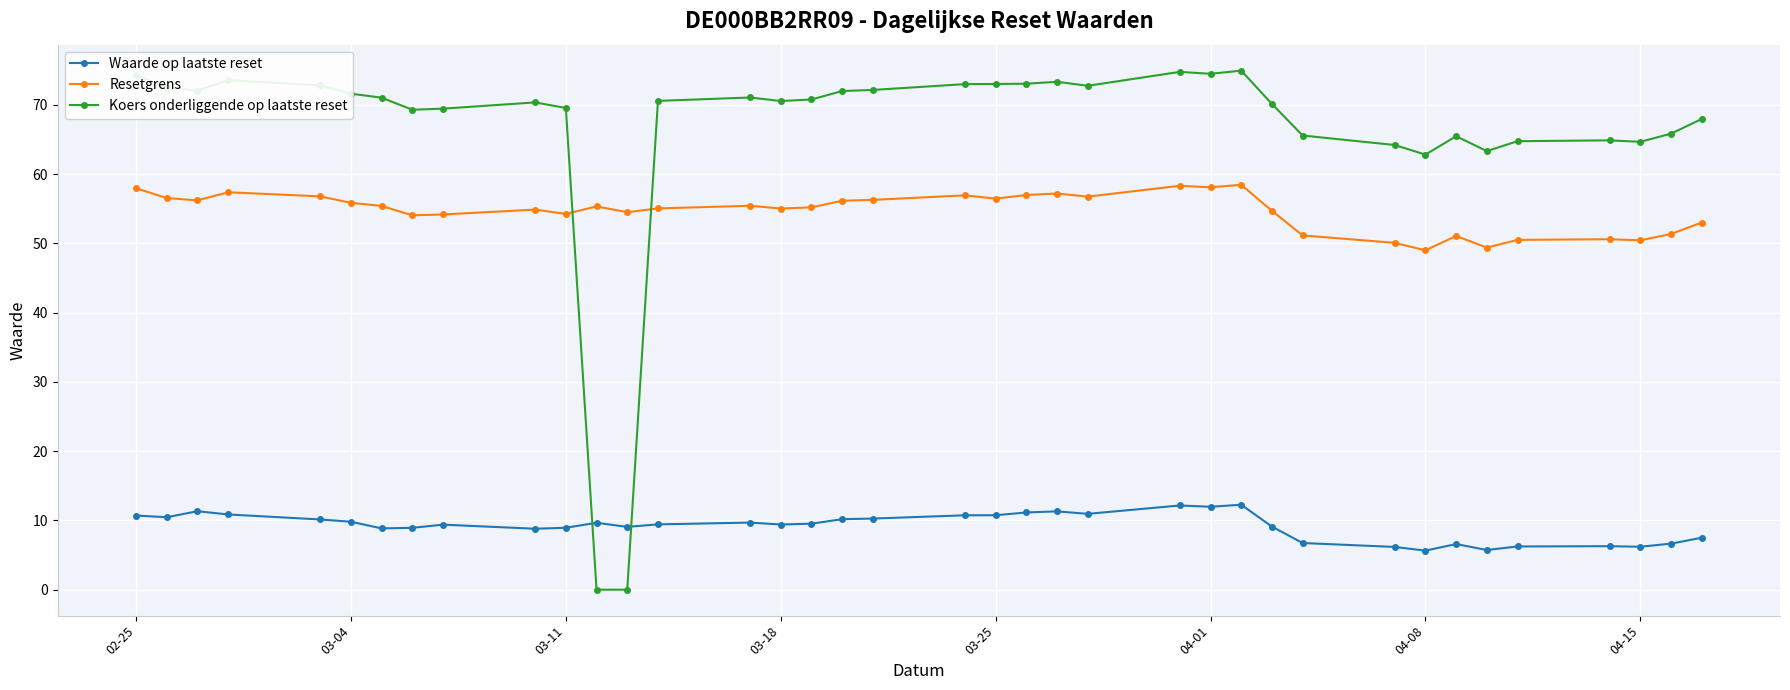

True or false: Waarde op laatste reset and Resetgrens cross at least once.

False